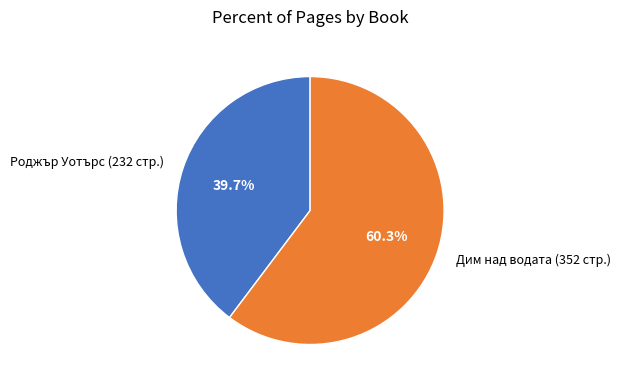

How many segments does this pie chart have?

2